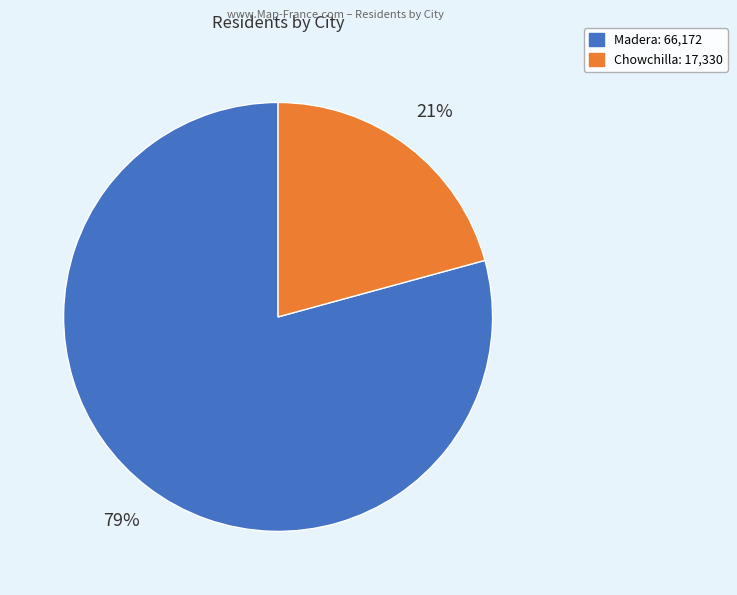

What is the ratio of the value at Madera to the value at Chowchilla?

3.8